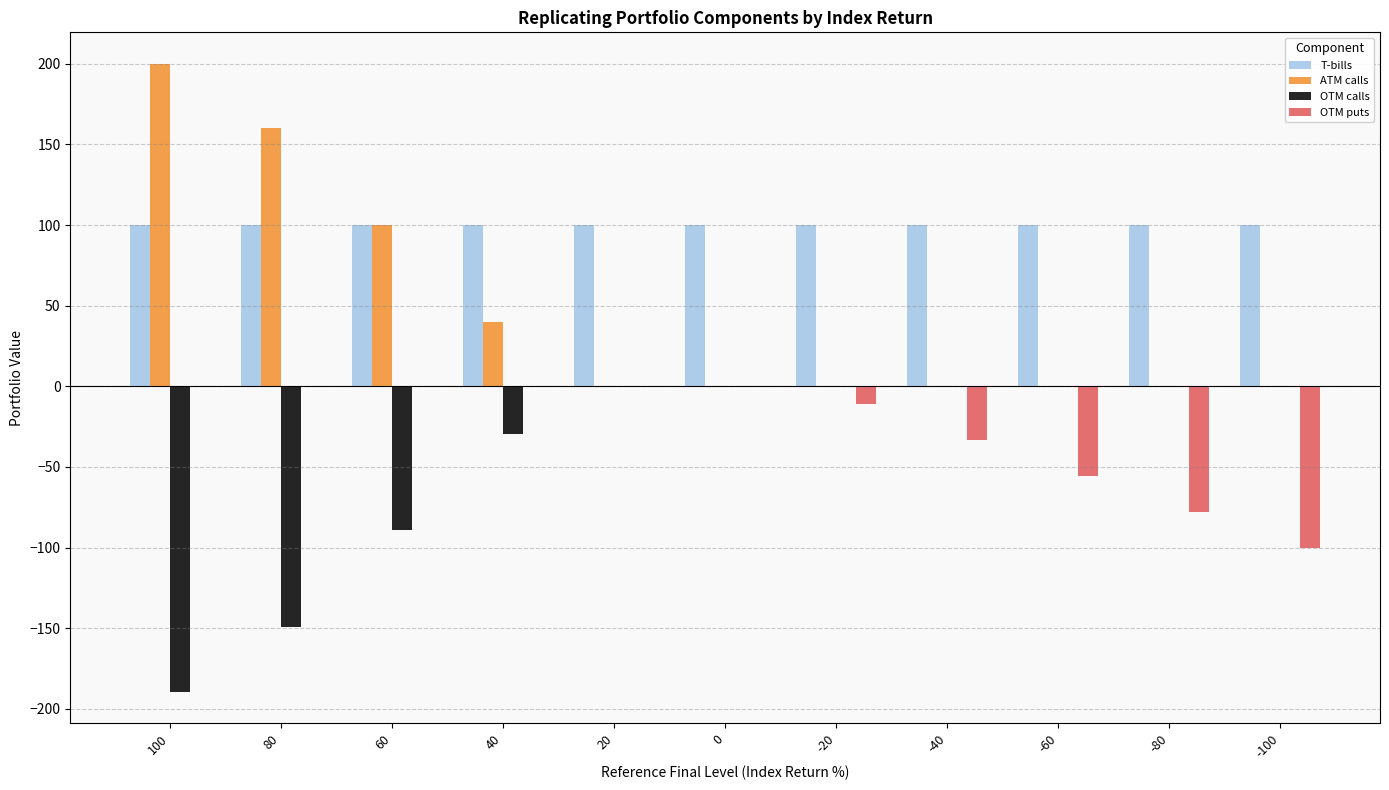

What is the sum of the OTM puts values at 0 and -20?

-11.1